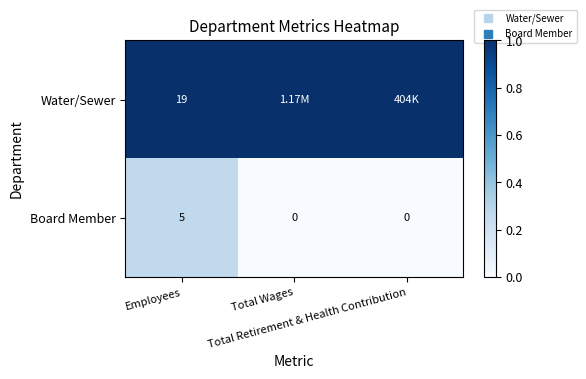

The Water/Sewer series shows 1.0 at Total Wages. True or false?

True